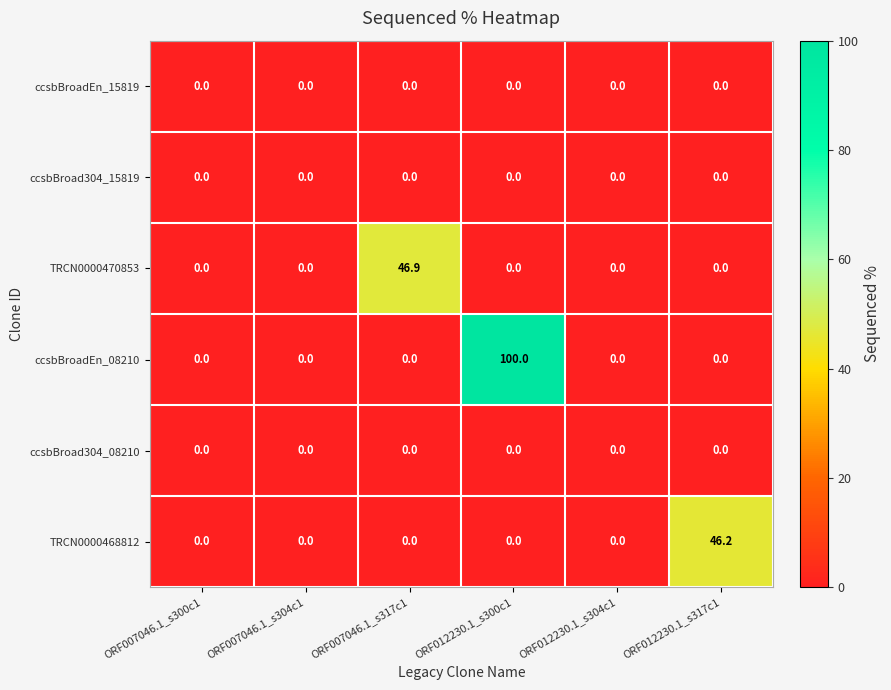

Is it true that TRCN0000468812 equals 67.0 at ORF012230.1_s317c1?

False